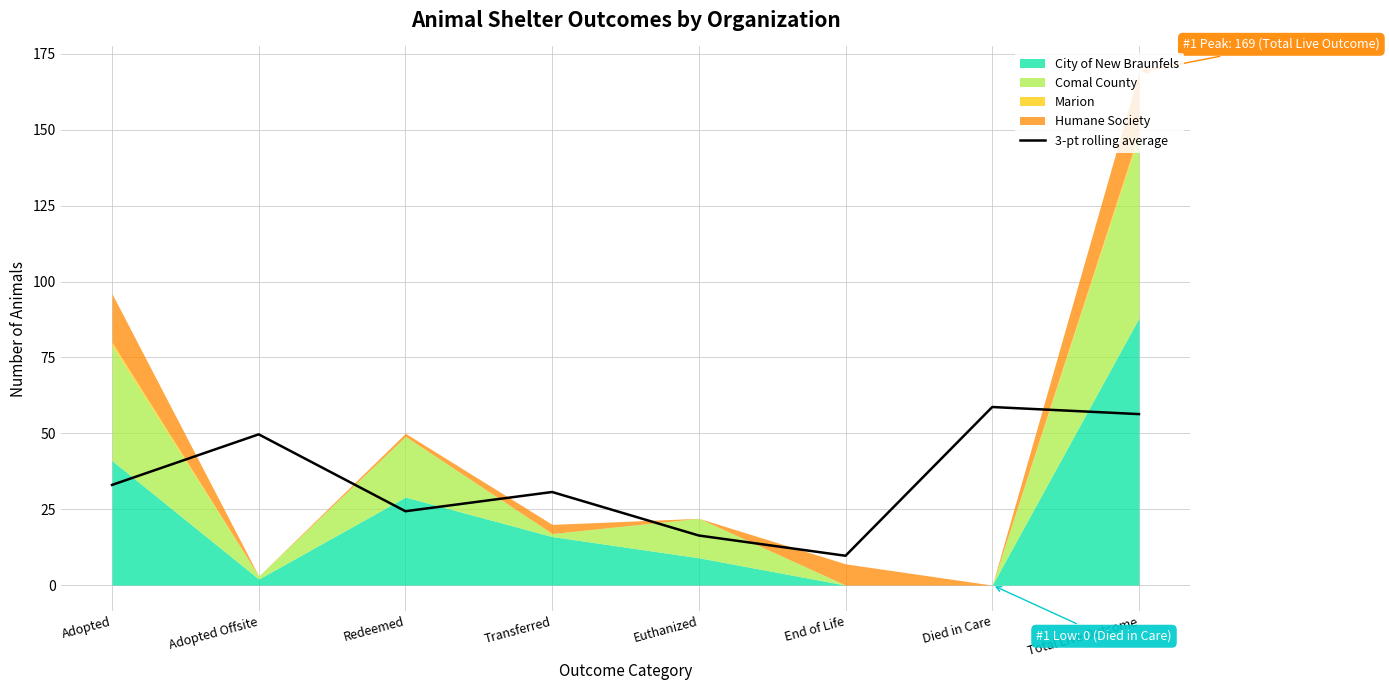

The chart shows a value of 9.7 at End of Life. True or false?

True